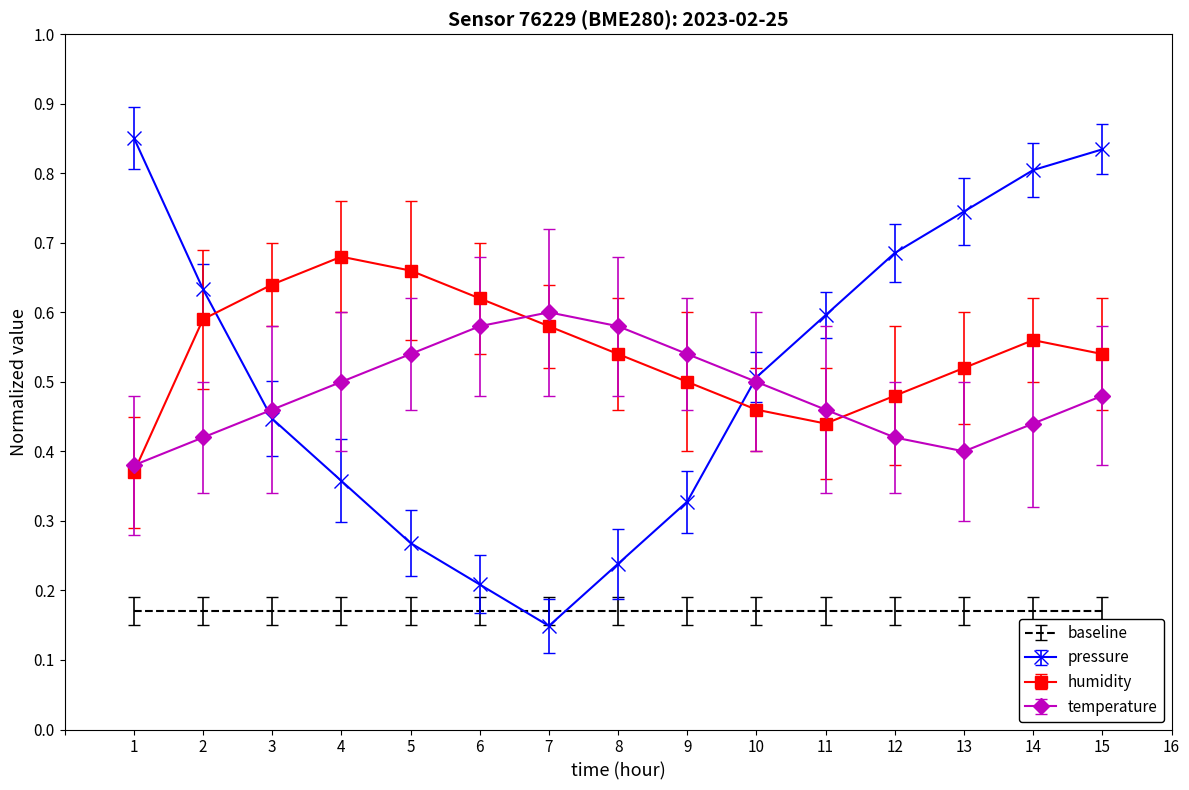

At which category is the sum across all series the highest?

15